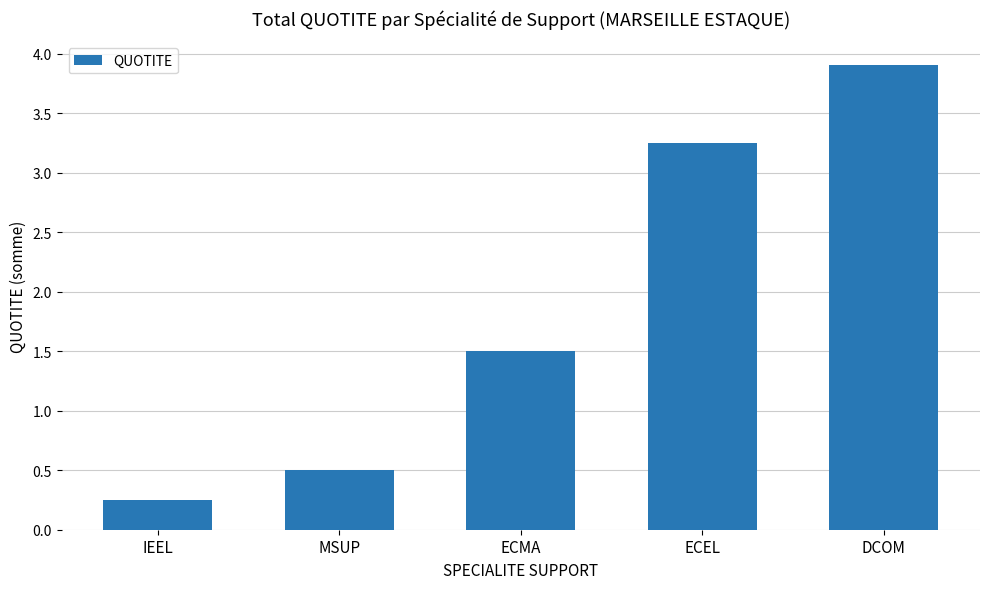

What is the sum of all values?

9.4